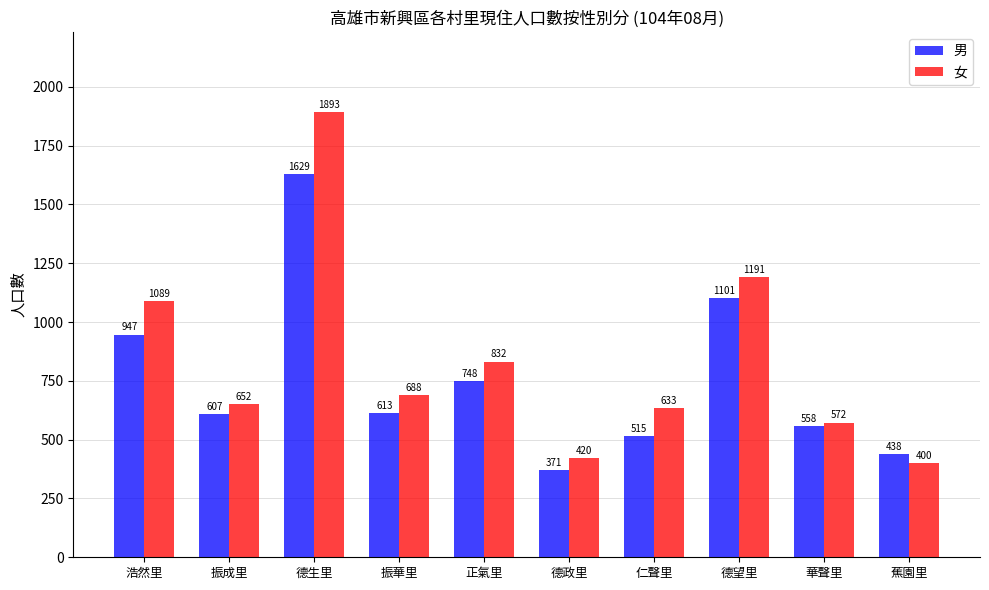

What position from the right is 德望里?

3